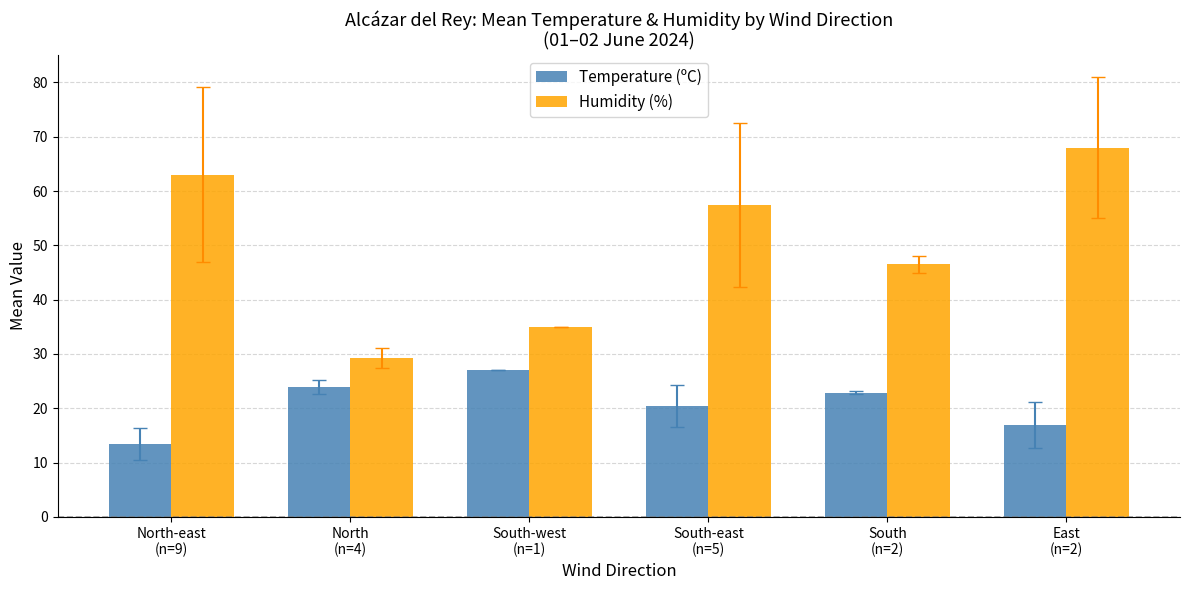

Which series has the widest spread of values?

Humidity (%)